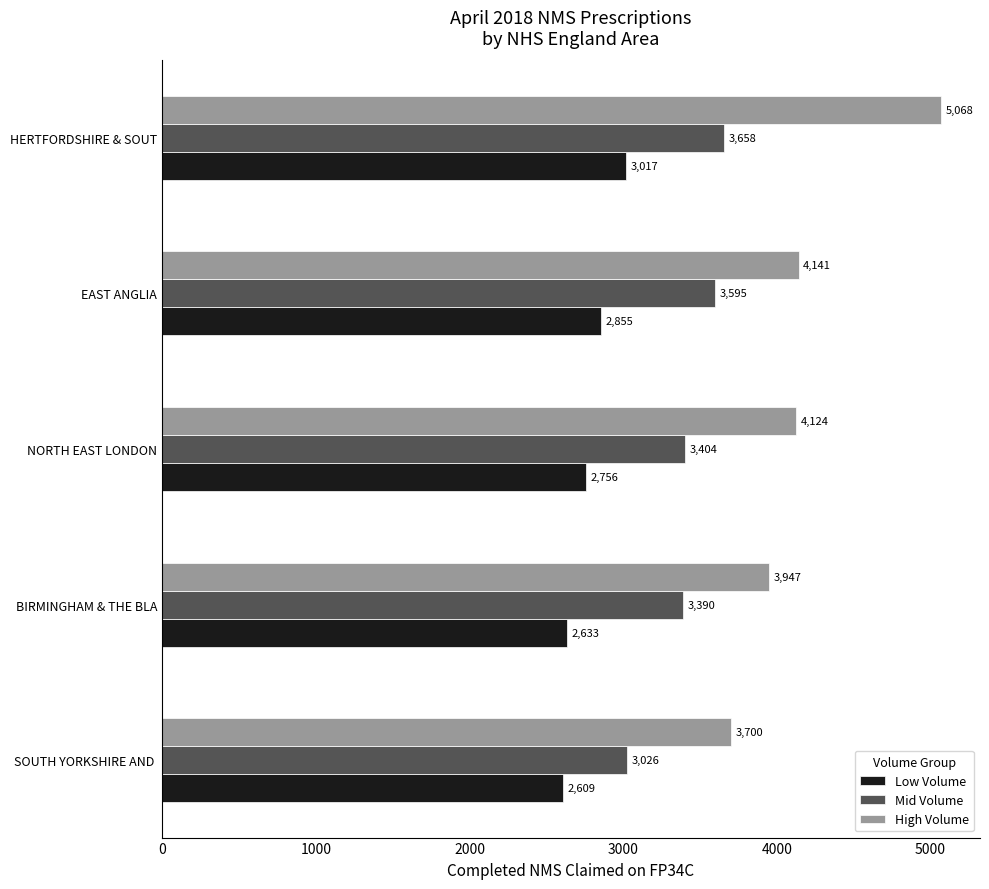

At how many categories does at least one series exceed 2613?

5